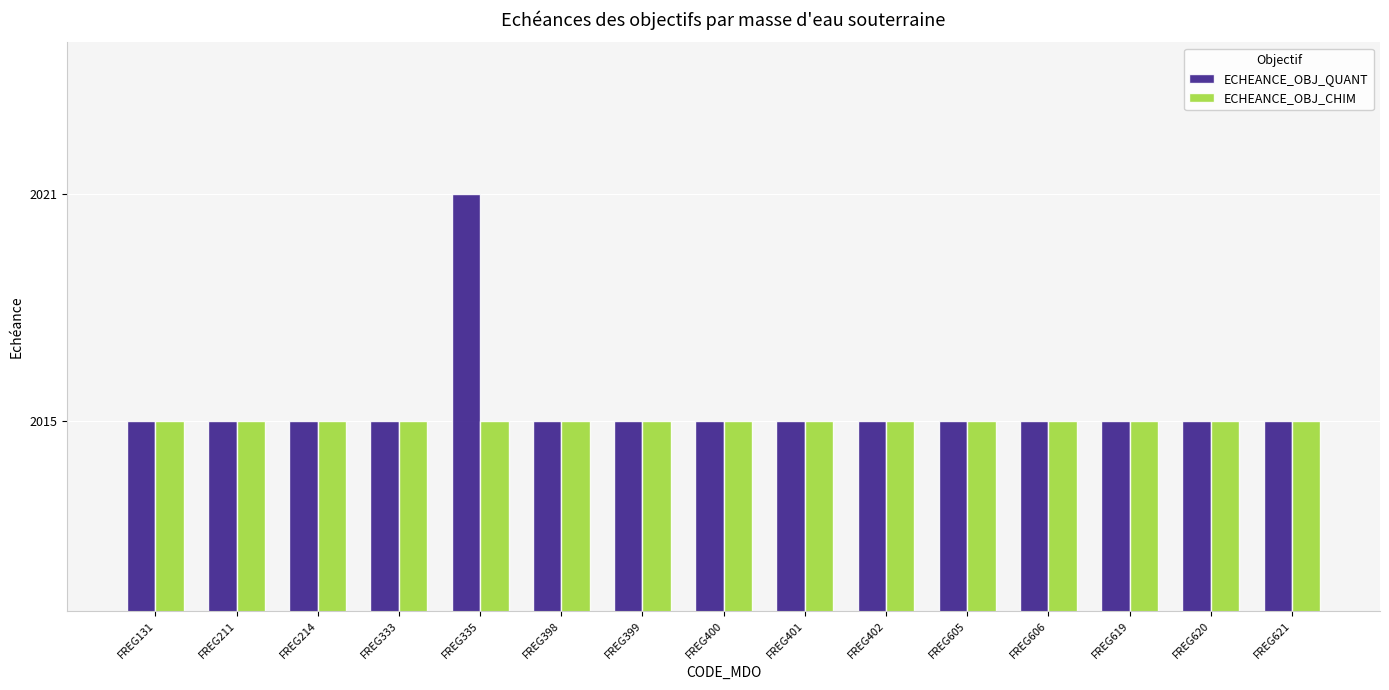

How many bars are there in total?

30